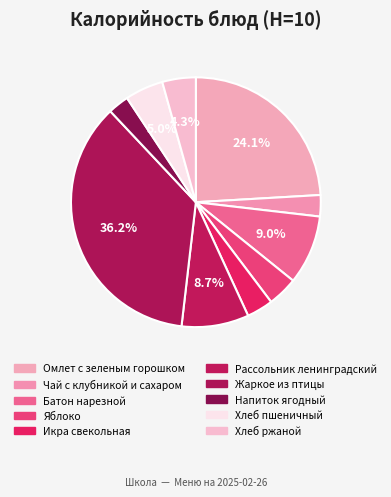

What percentage is the Батон нарезной slice, to the nearest percent?

9%